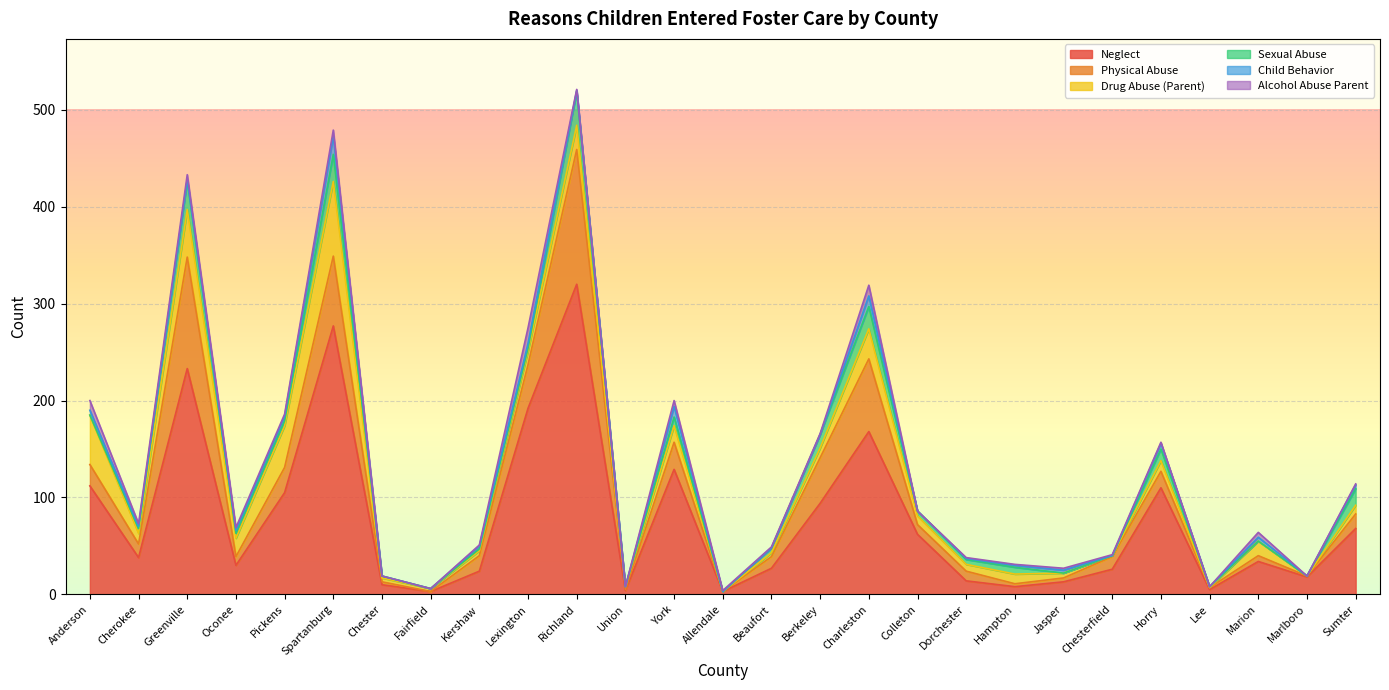

In Neglect, how many points are higher than both neighbors (excluding endpoints)?

7